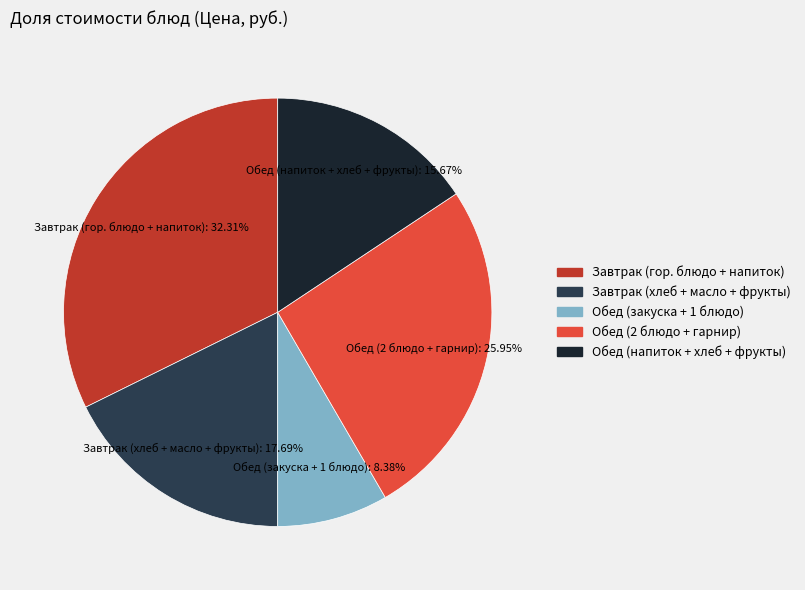

Is there a majority slice in this chart?

No